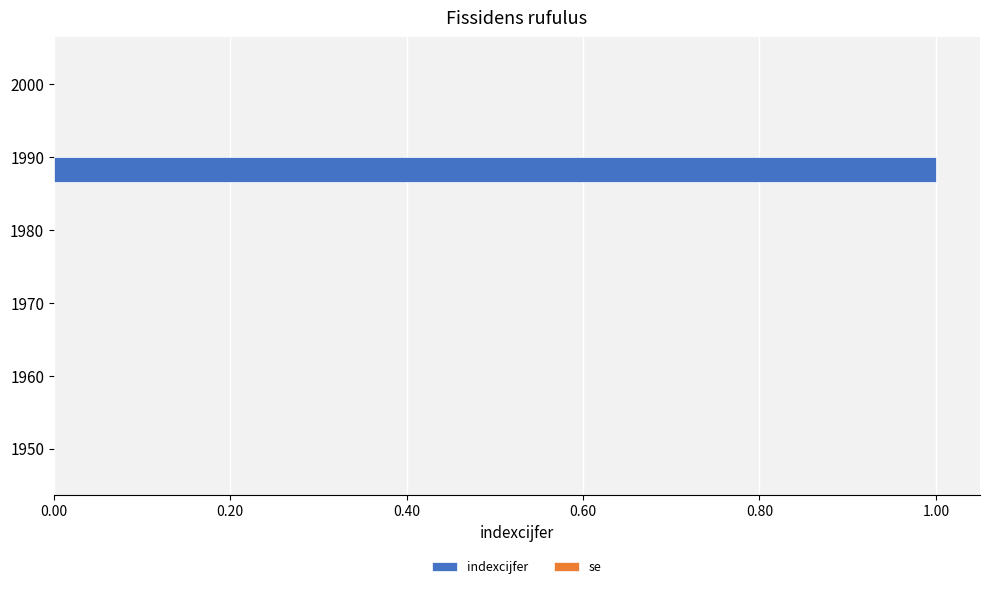

Reading bottom to top, extract all data points from this chart.

1950=0	1960=0	1970=0	1980=0	1990=1	2000=0